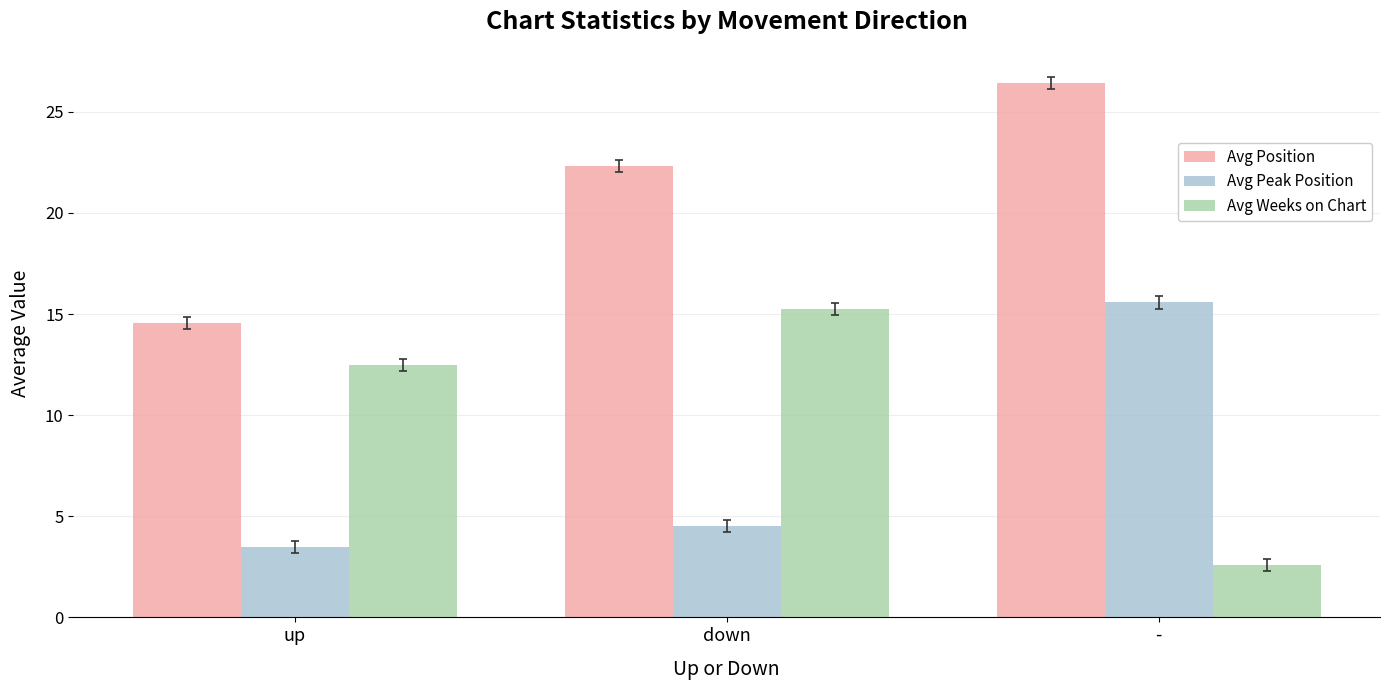

Is it true that Avg Weeks on Chart equals 2.6 at -?

True